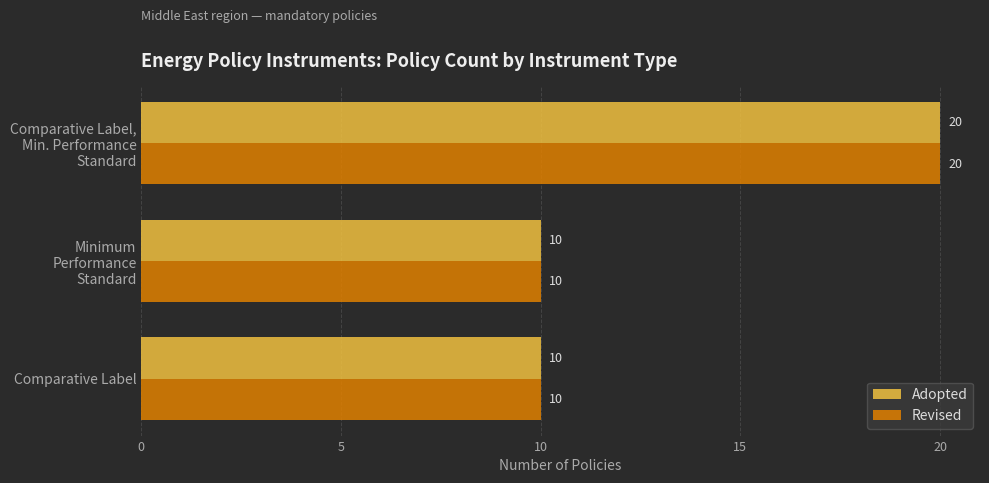

What is the maximum value for Revised?

20